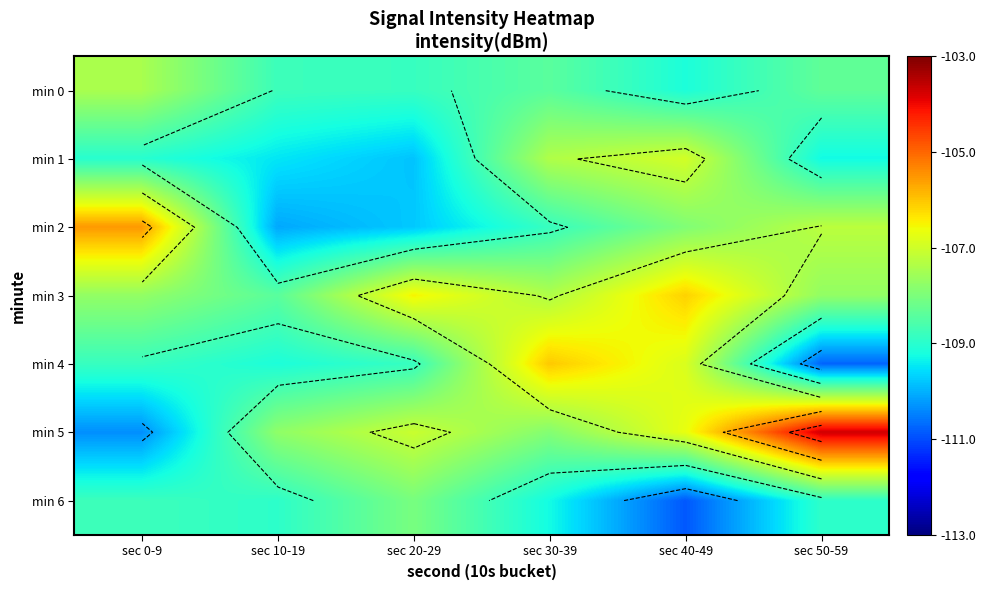

What is the difference between the min 6 values at sec 20-29 and sec 30-39?

1.2